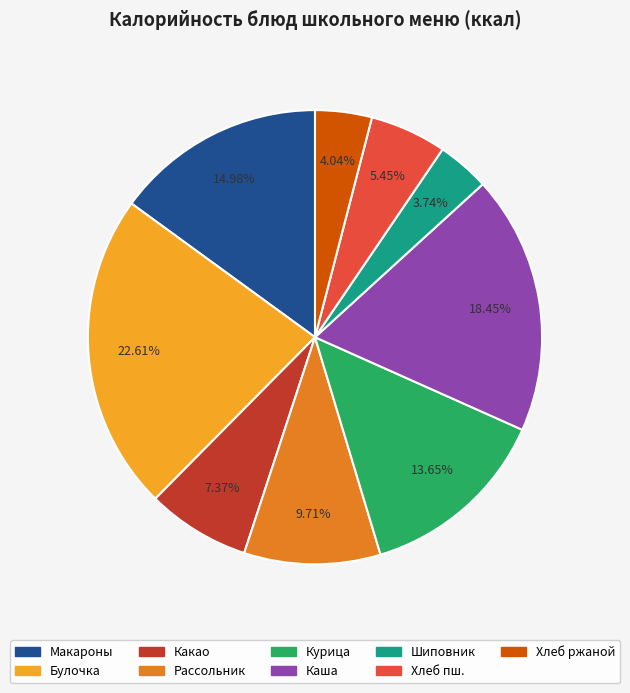

Does any single category account for the majority?

No